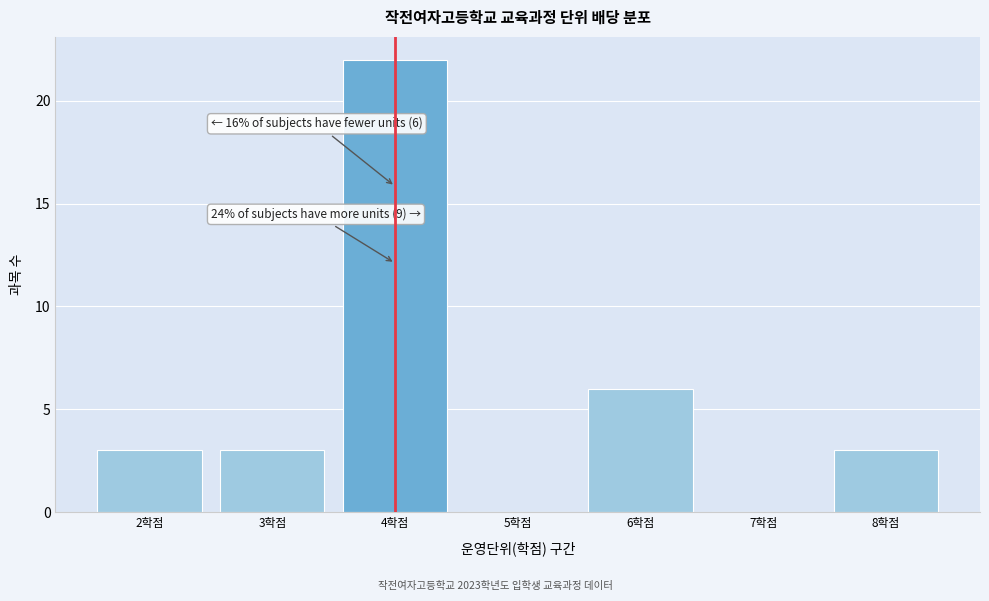

Over which range of the x-axis is the bar tallest?

3.5 to 4.5